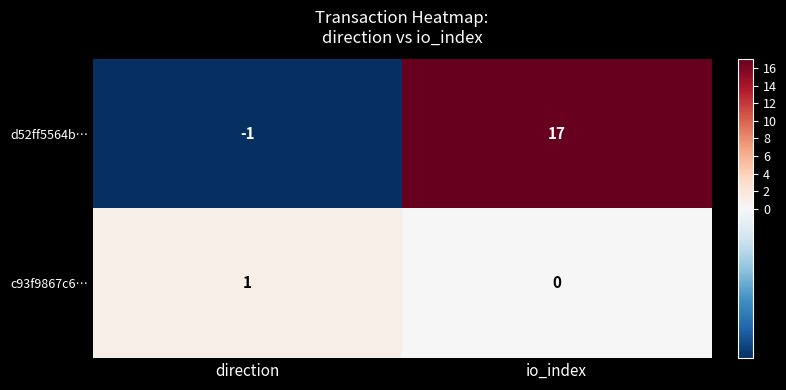

How many positive values does the d52ff5564b… series have?

1